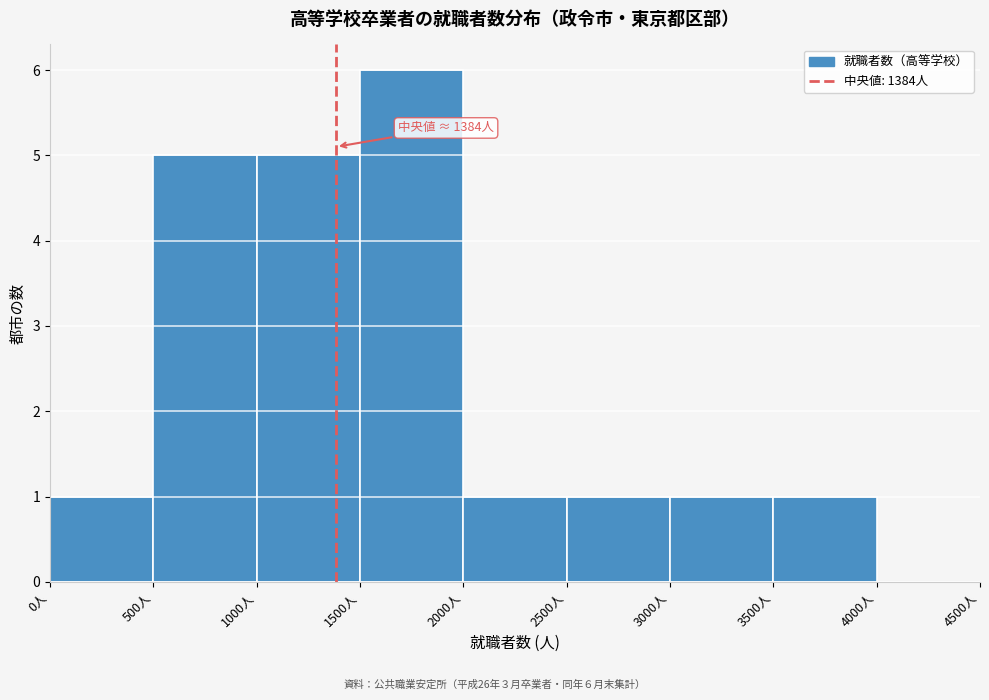

Which range on the x-axis has the tallest bar?

1500 to 2000